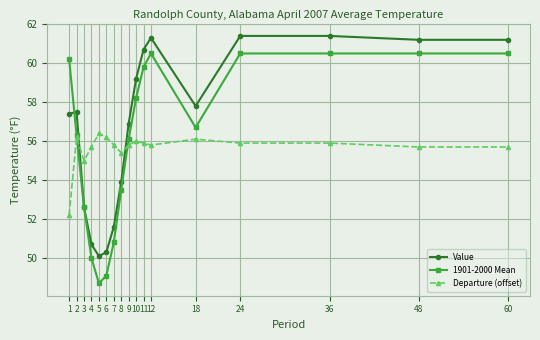

List the series in order of their peak value, highest first.

Value, 1901-2000 Mean, Departure (offset)